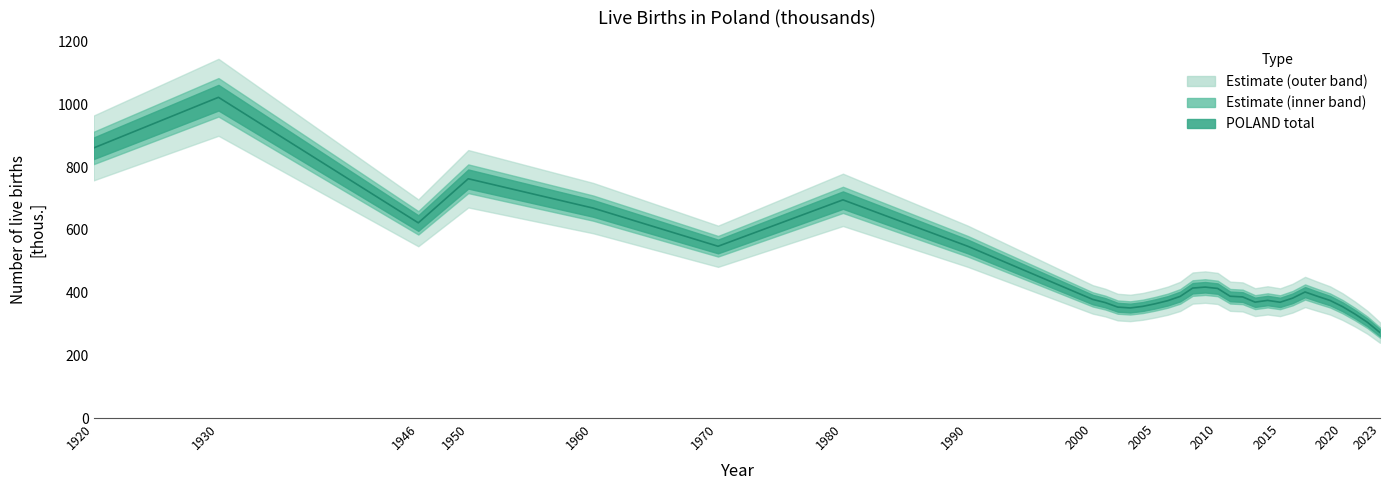

True or false: there are more than 2 points higher than both neighbors.

True